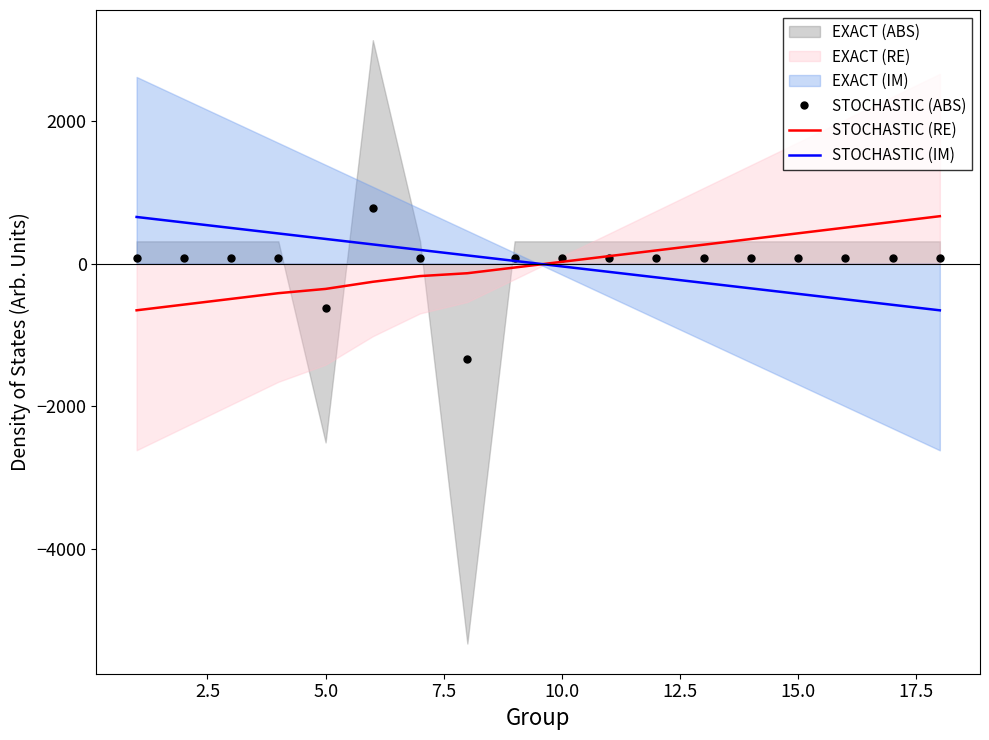

What is the highest value of the STOCHASTIC (IM) series?

655.3